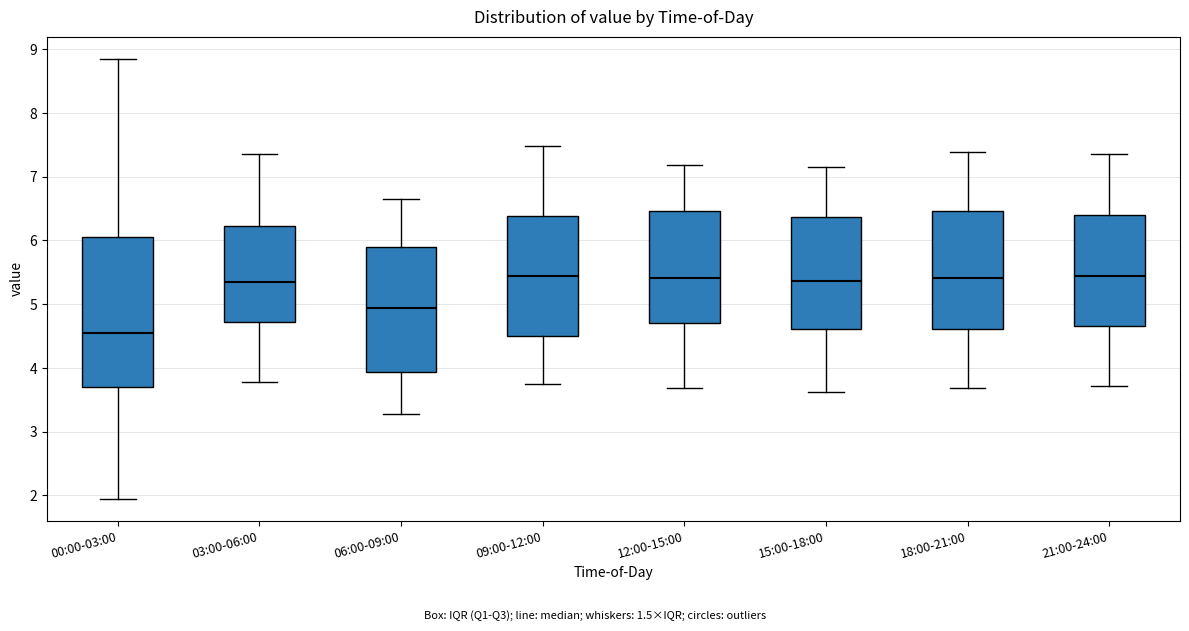

Reading left to right, read every box against the y-axis: the position of its median line, the range the box covers, and the ends of its whiskers. The values are not printed on the chart, so give them approximately, as read against the axis.

00:00-03:00: median 4.6, box 3.7 to 6.1, whiskers 2.0 to 8.9
03:00-06:00: median 5.4, box 4.7 to 6.2, whiskers 3.8 to 7.4
06:00-09:00: median 4.9, box 3.9 to 5.9, whiskers 3.3 to 6.7
09:00-12:00: median 5.5, box 4.5 to 6.4, whiskers 3.8 to 7.5
12:00-15:00: median 5.4, box 4.7 to 6.5, whiskers 3.7 to 7.2
15:00-18:00: median 5.4, box 4.6 to 6.4, whiskers 3.6 to 7.2
18:00-21:00: median 5.4, box 4.6 to 6.5, whiskers 3.7 to 7.4
21:00-24:00: median 5.5, box 4.7 to 6.4, whiskers 3.7 to 7.4